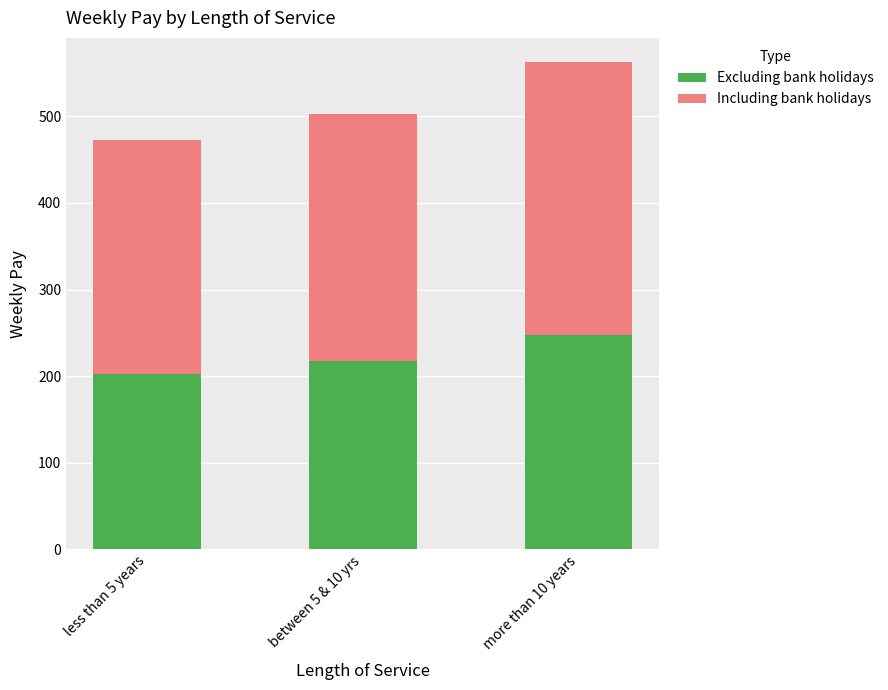

Where is Excluding bank holidays nearest to the value 225?

between 5 & 10 yrs